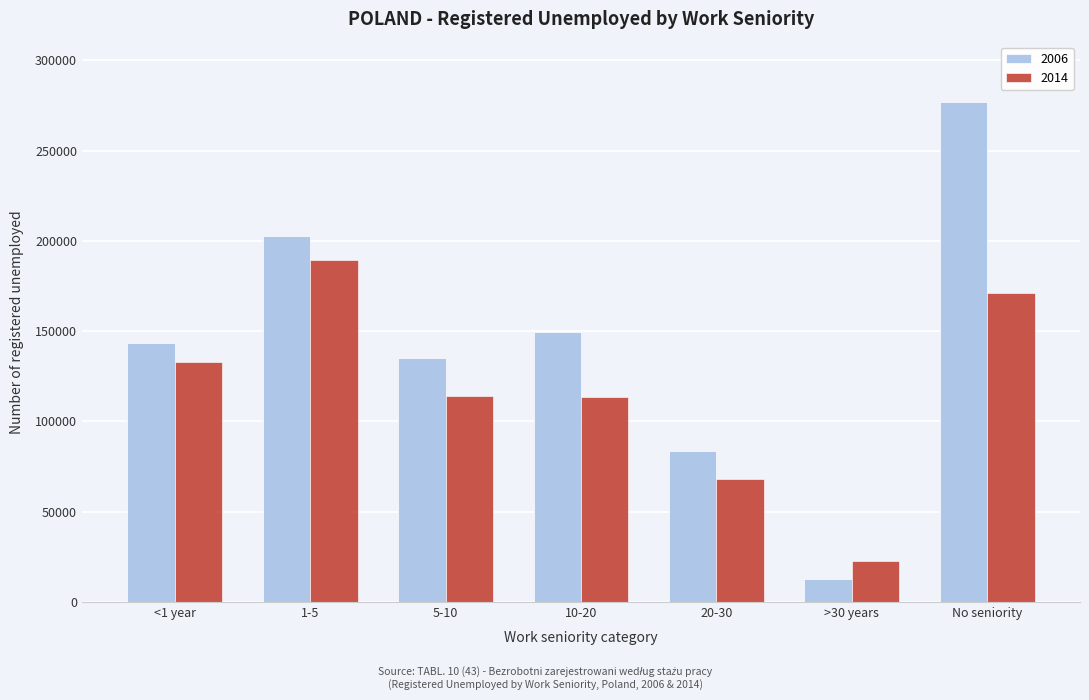

What is the difference between the 2006 values at 10-20 and >30 years?

136600